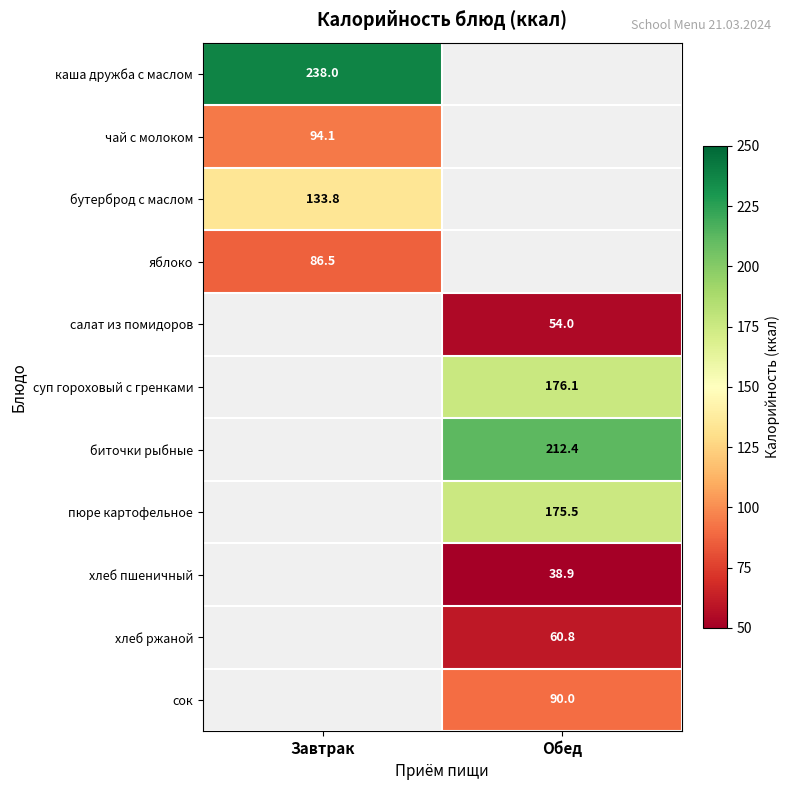

True or false: чай с молоком has a value of 62.0 at Завтрак.

False